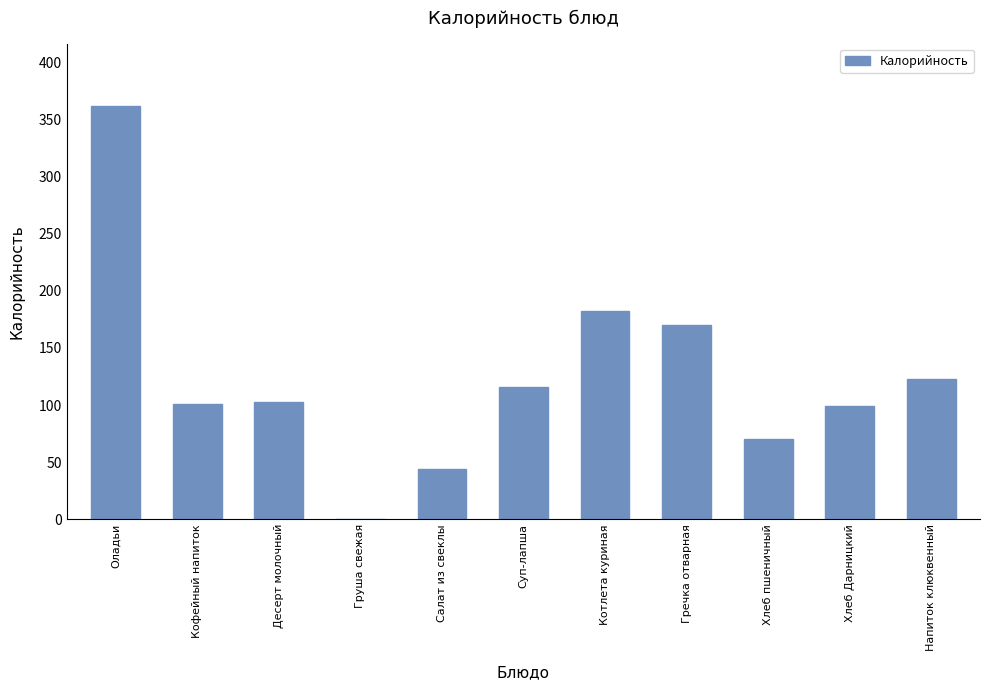

The value at Хлеб пшеничный is 29.4. True or false?

False